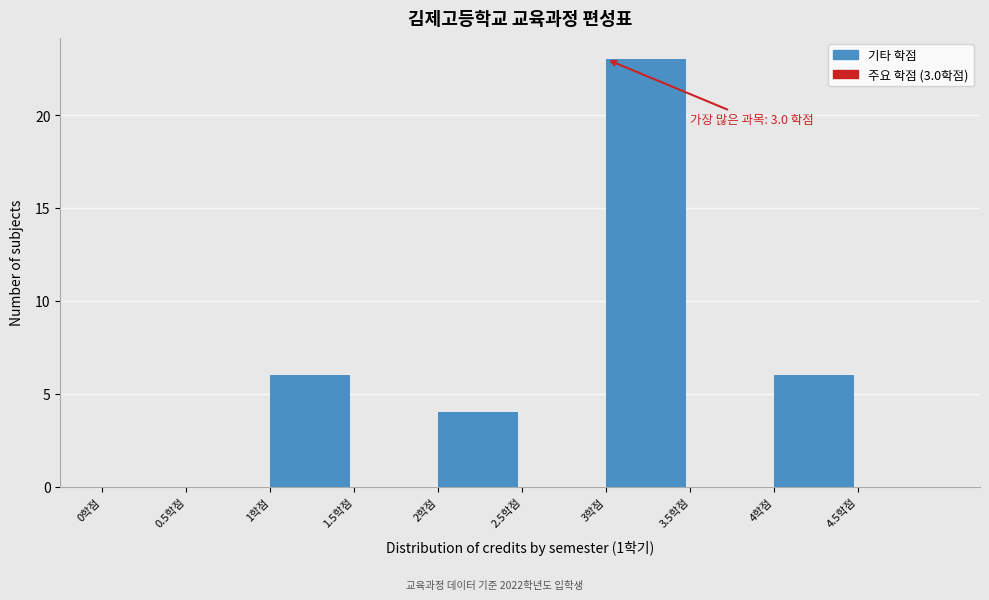

Which range on the x-axis has the tallest bar?

3.0 to 3.5